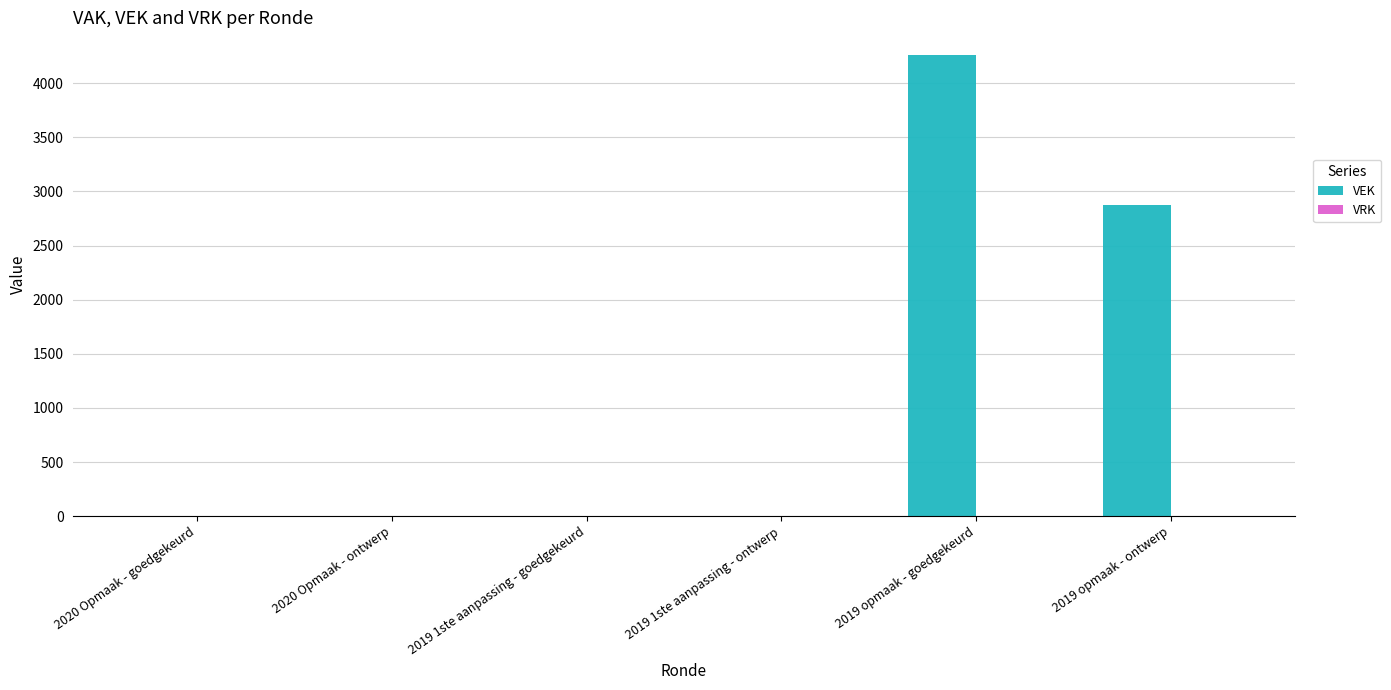

What is the maximum value shown in the chart?

4258